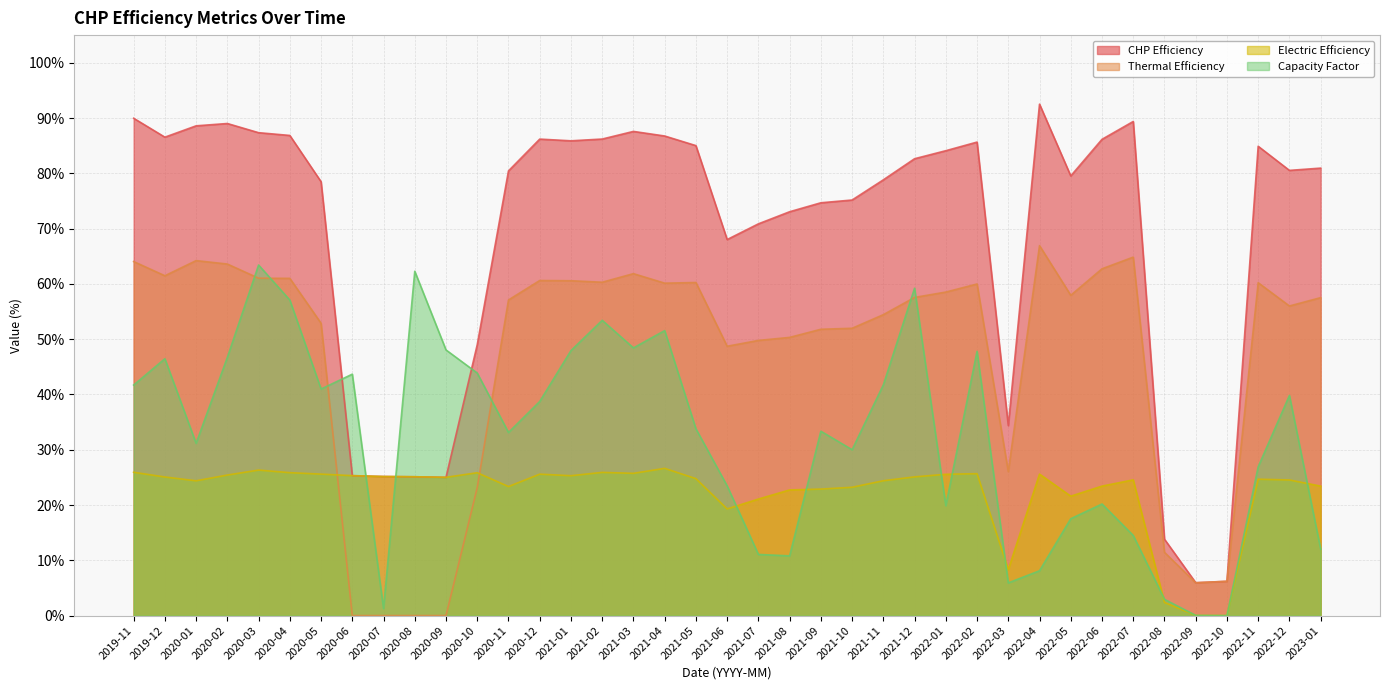

What is the value of the Capacity Factor point at the 28th from the left?

47.8